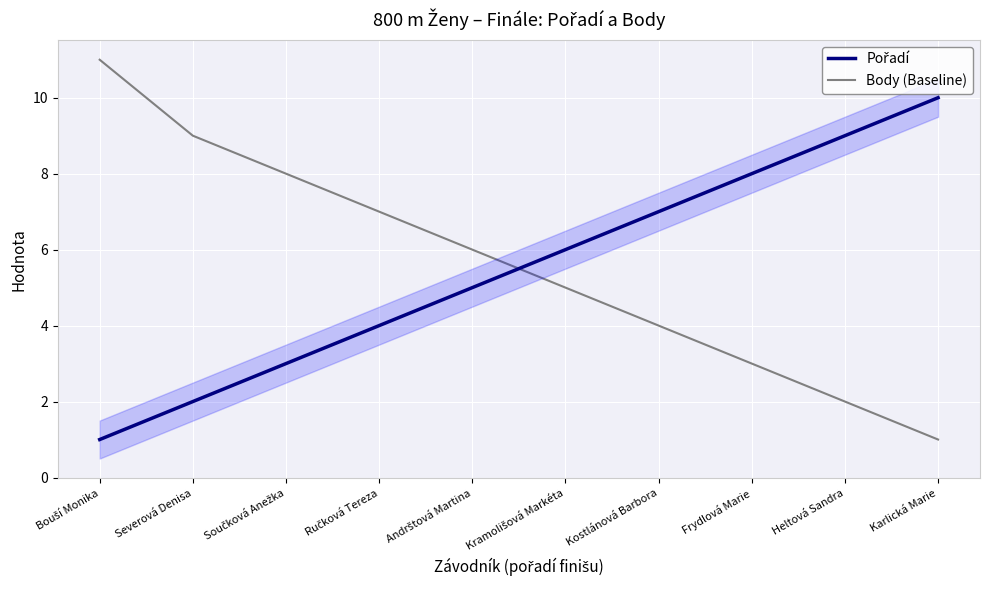

At which label does Body (Baseline) reach its minimum?

Karlická Marie